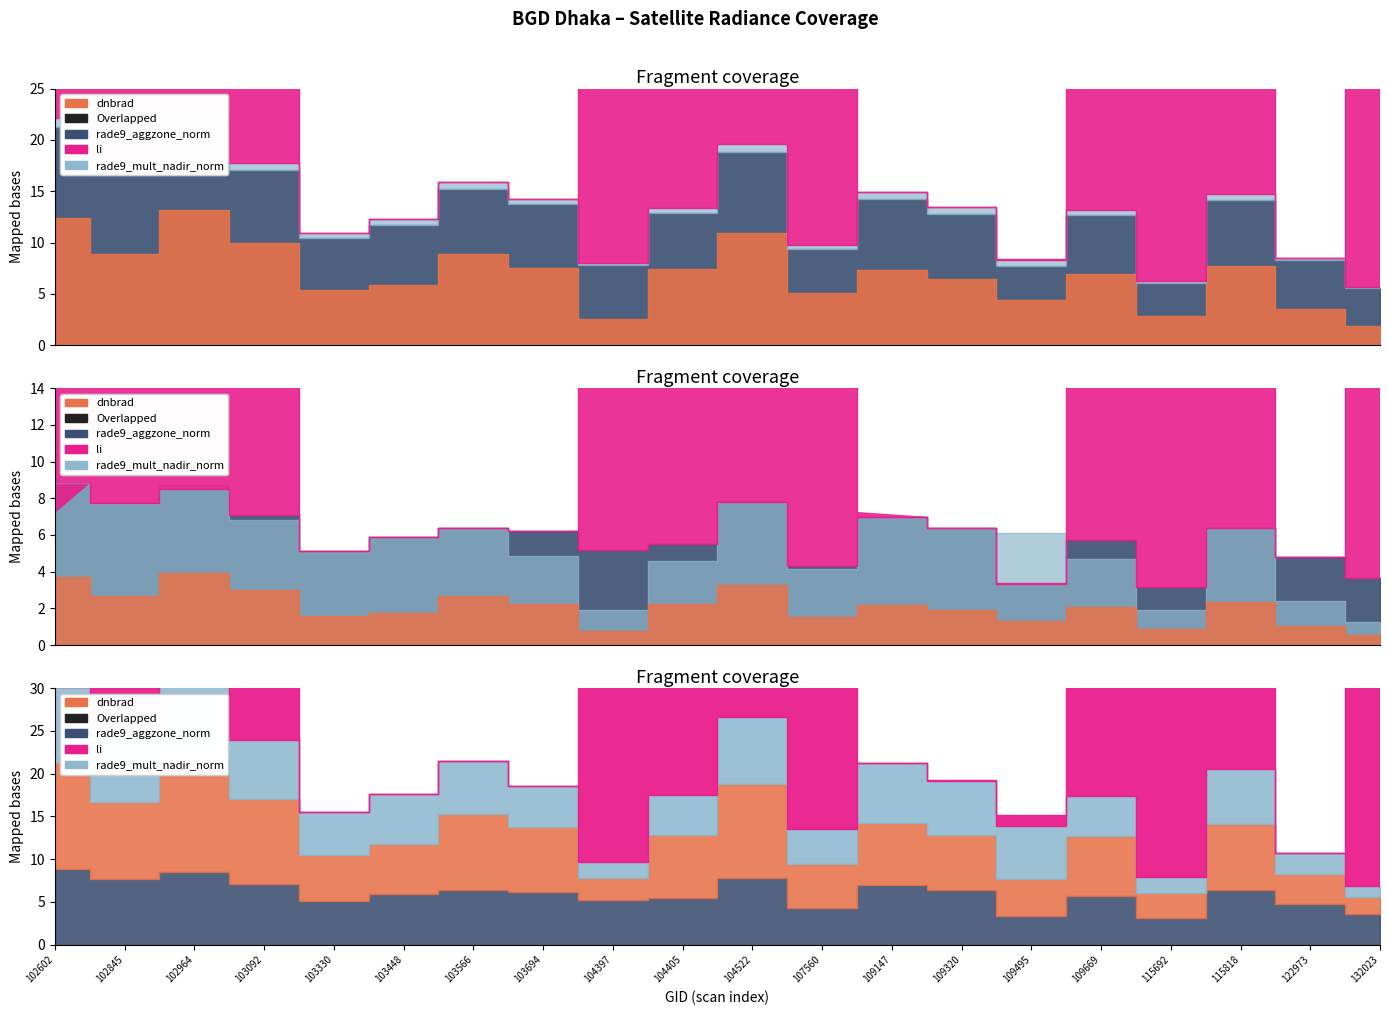

At how many categories does at least one series exceed 6?

13